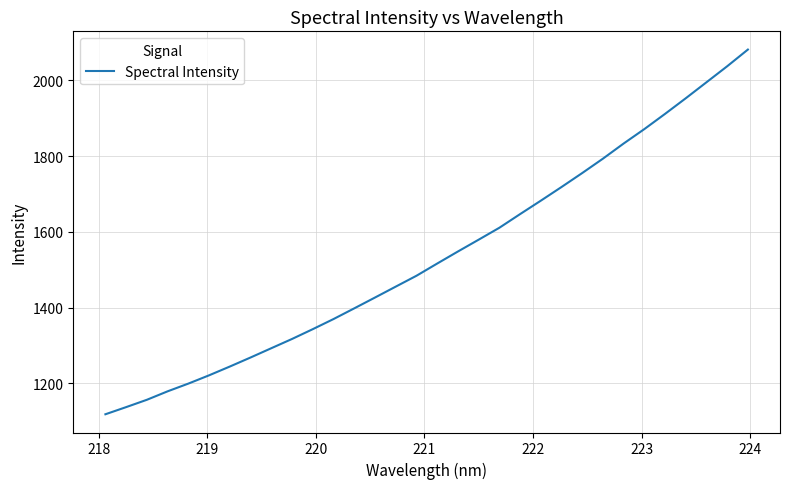

What is the greatest value displayed?

2081.0